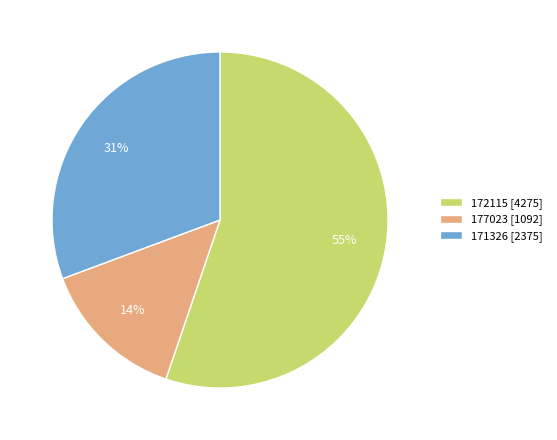

Is there any slice that represents more than half of the pie?

Yes